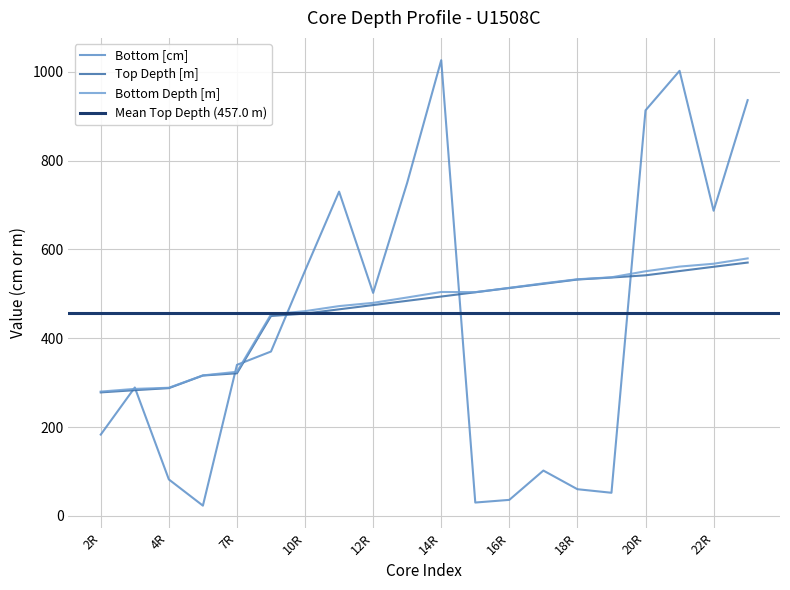

Is it true that Top Depth [m] equals 857.5 at 23R?

False